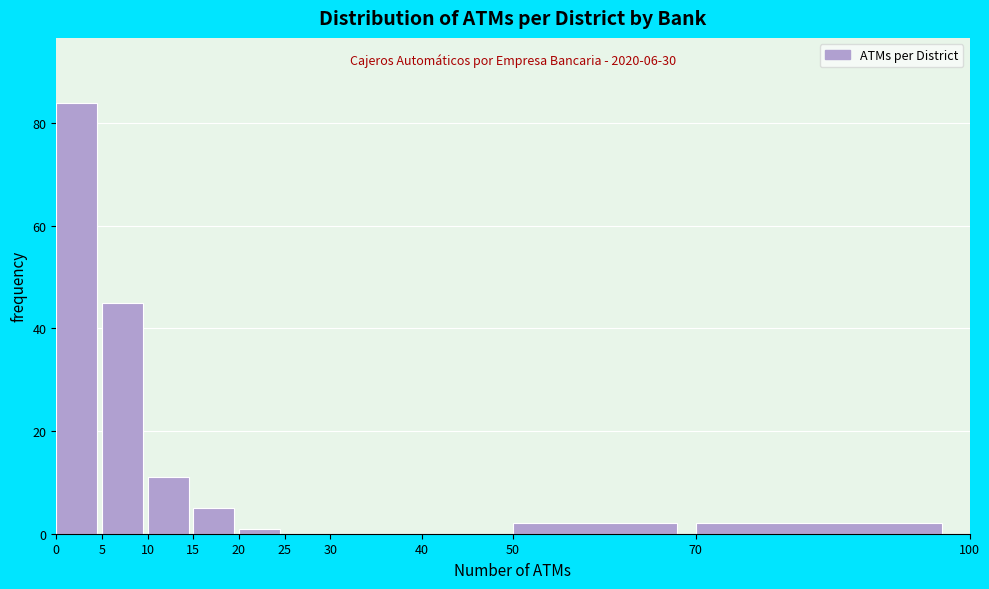

Over which range of the x-axis is the bar tallest?

0 to 5